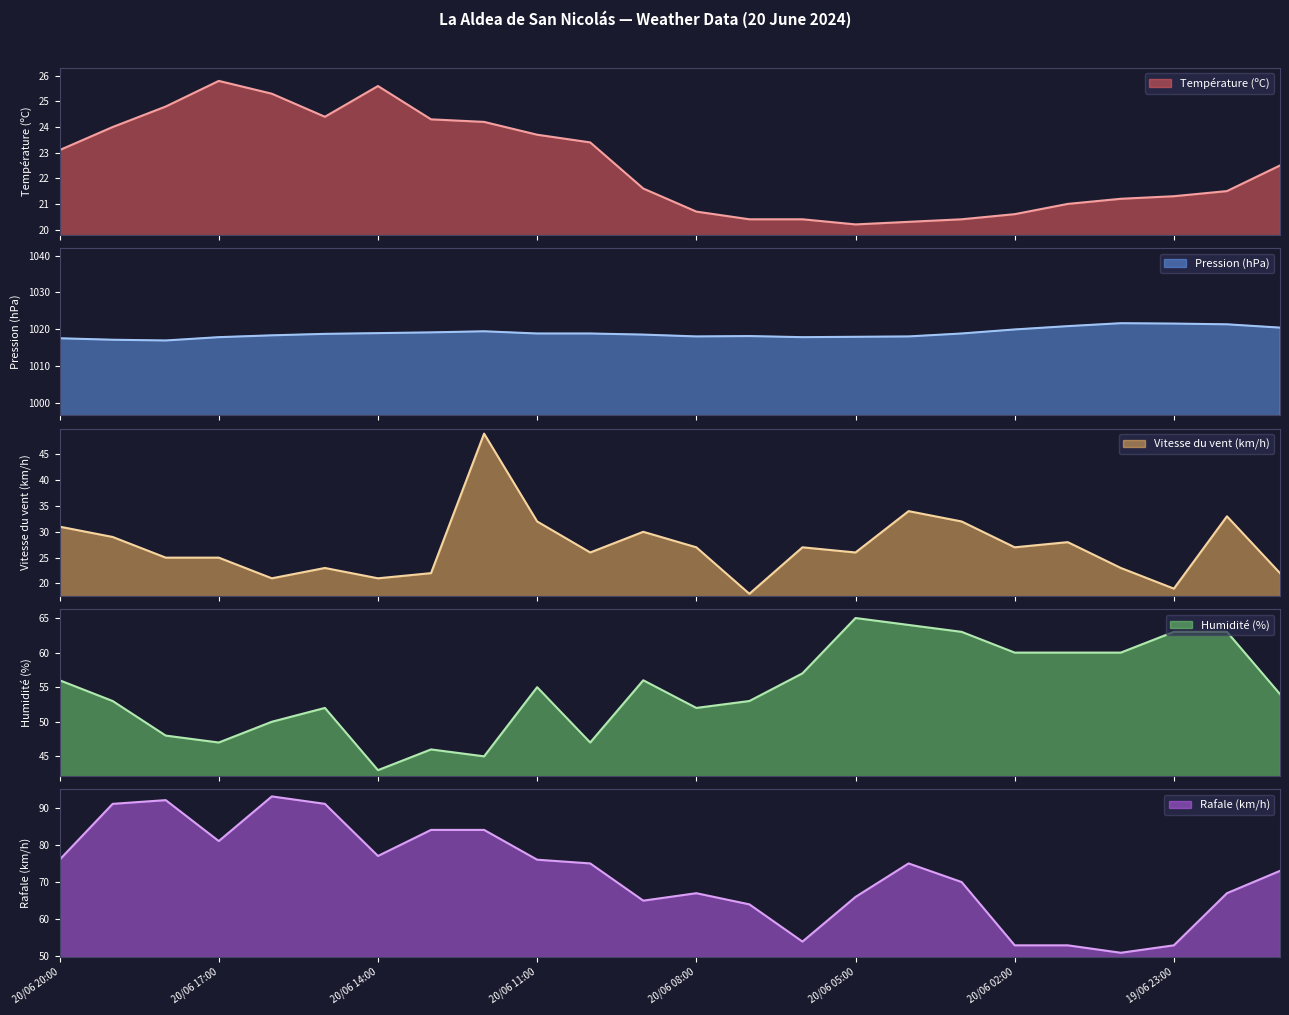

True or false: Température (ºC) and Humidité (%) intersect in this chart.

False